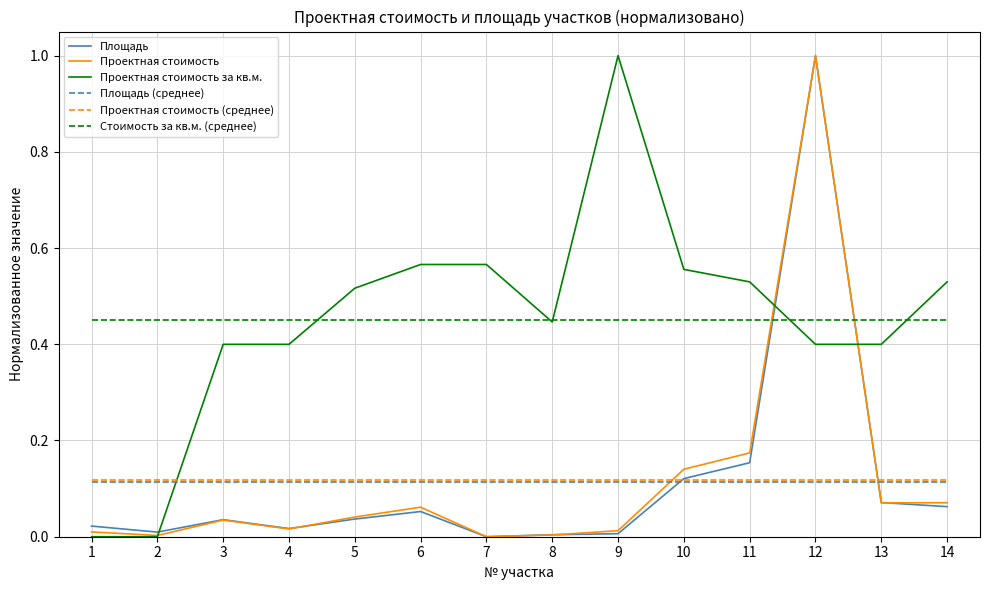

What is the highest value of the Проектная стоимость за кв.м. series?

1.0